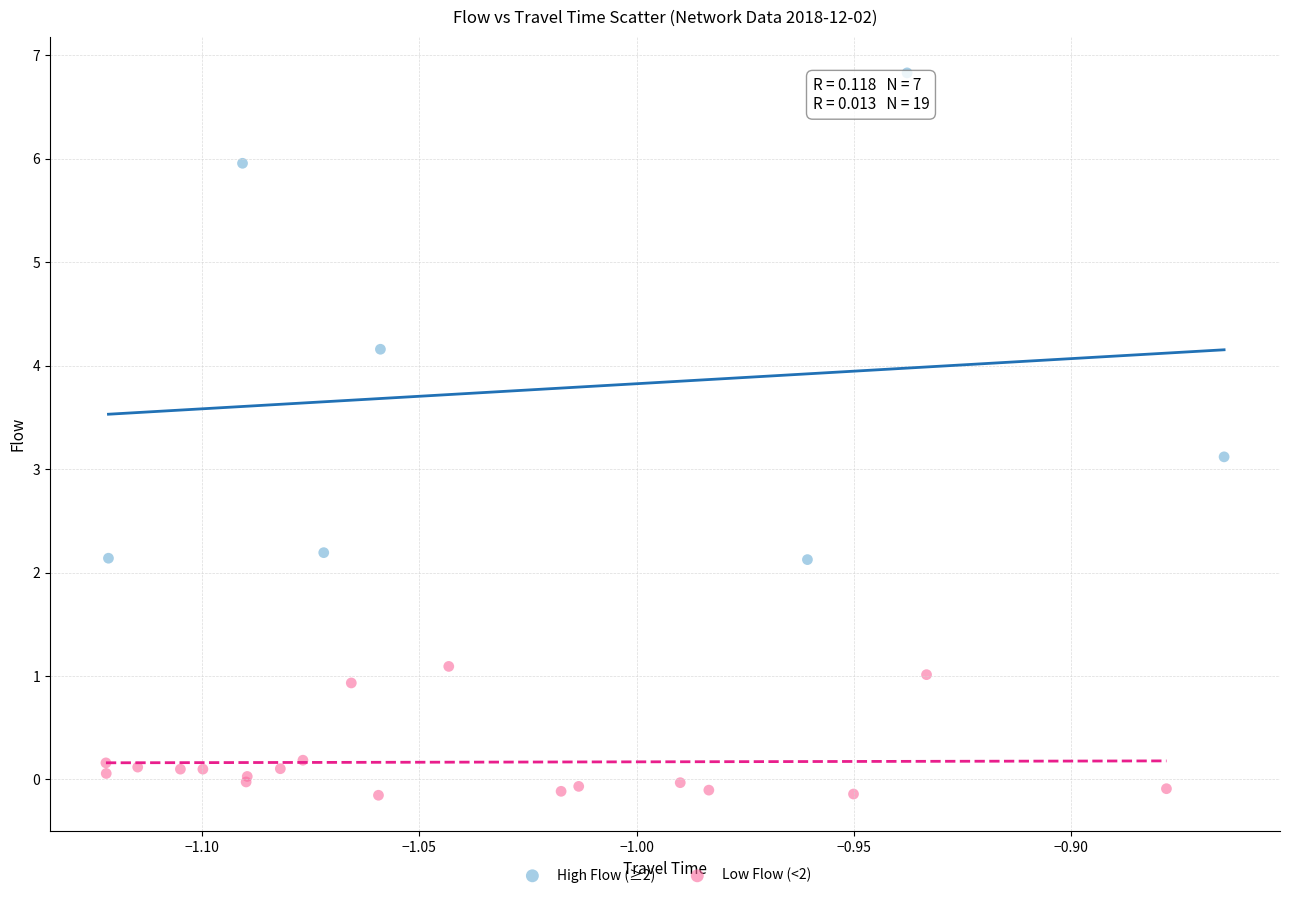

Which series has the widest spread of Y values?

High Flow (≥2)